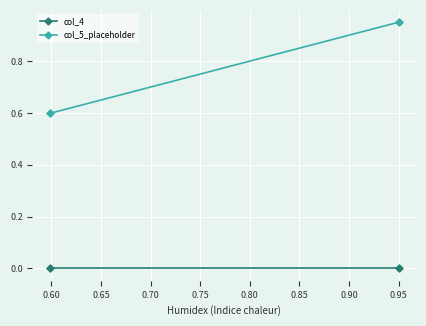

At 0.60, list the series in order from smallest to largest.

col_4, col_5_placeholder